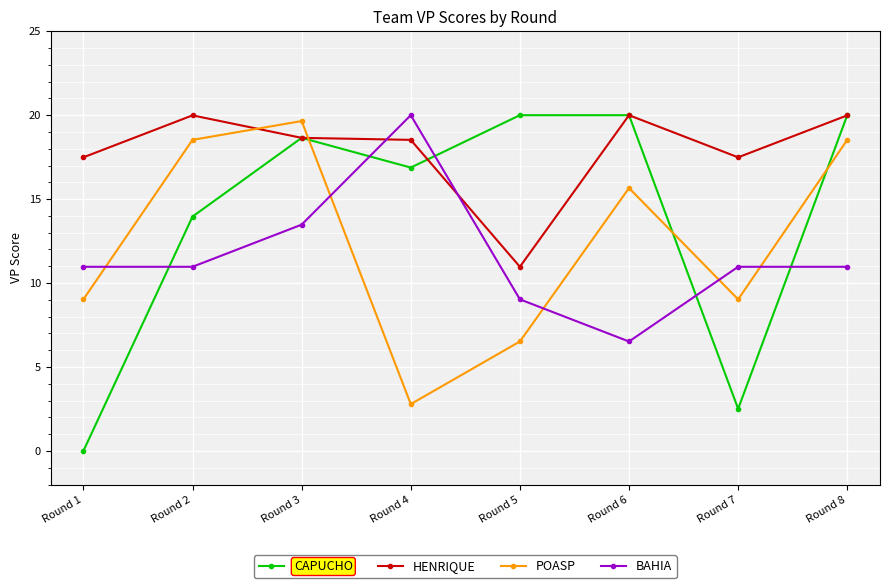

The POASP series shows 9.0 at Round 1. True or false?

True